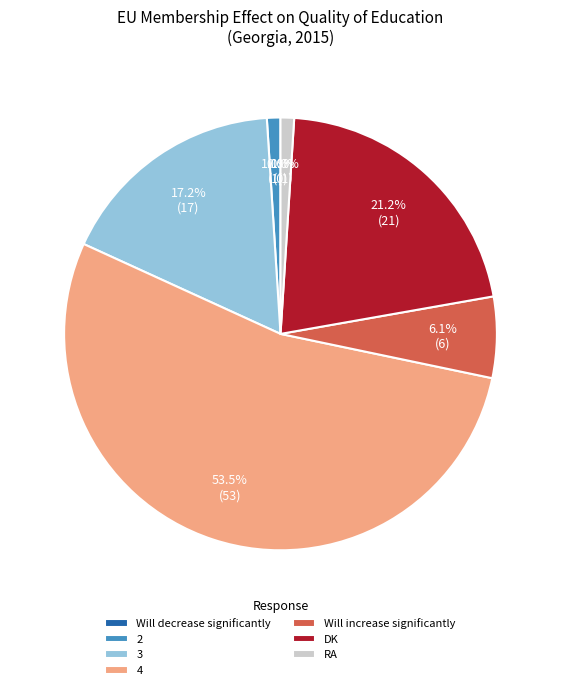

How much of the chart is everything except 4?

46.5%